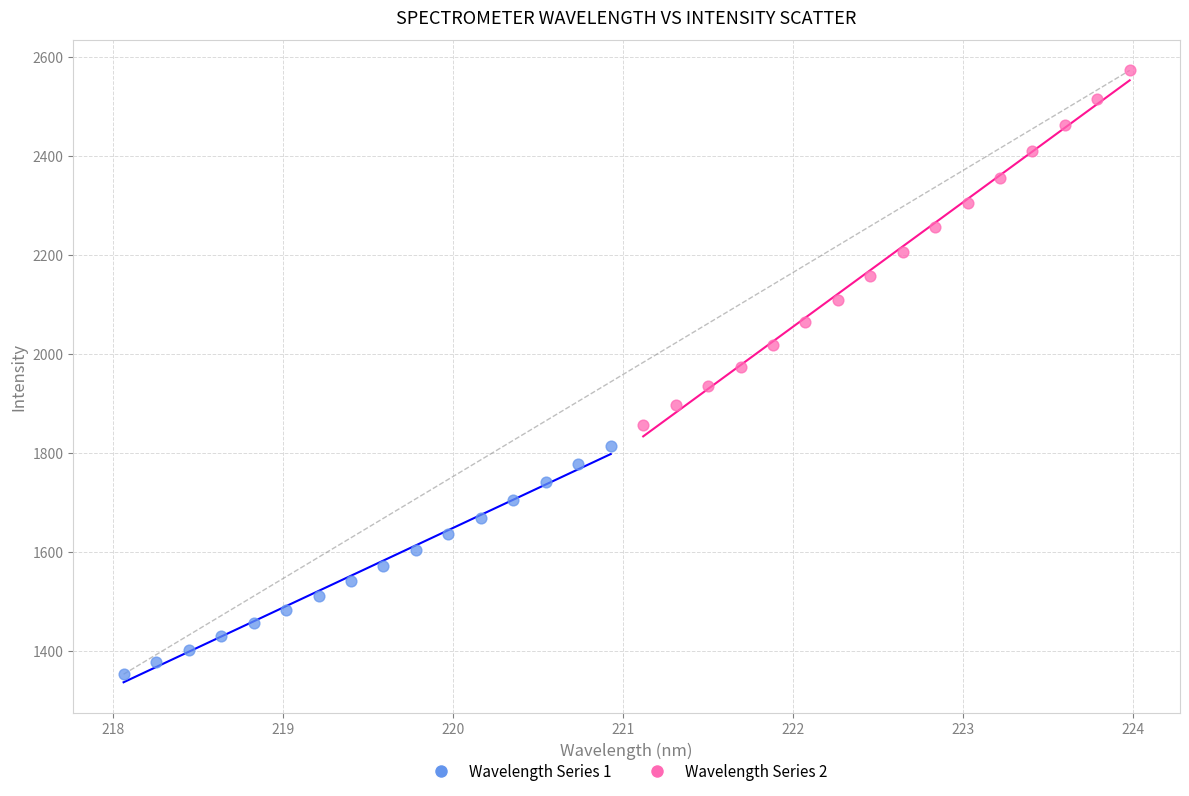

Which series reaches the maximum Y coordinate?

Wavelength Series 2